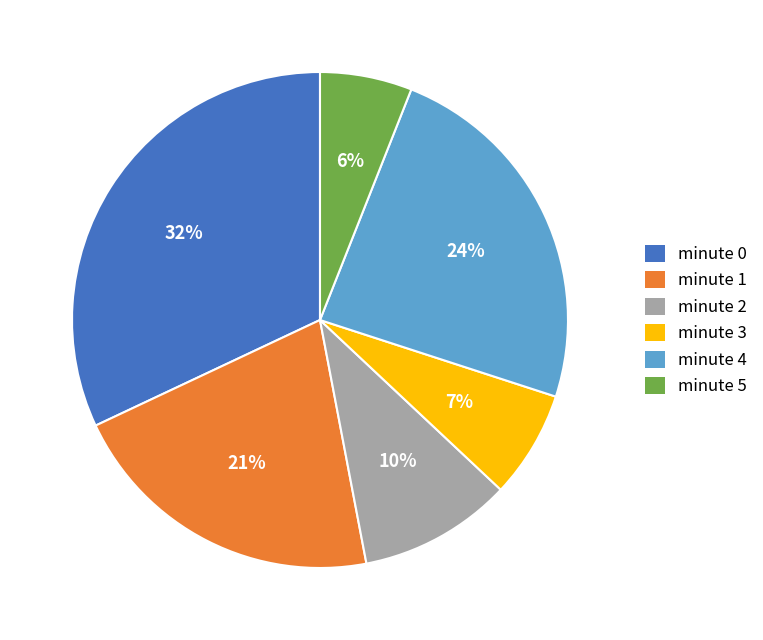

Is minute 3 the majority of the pie?

No